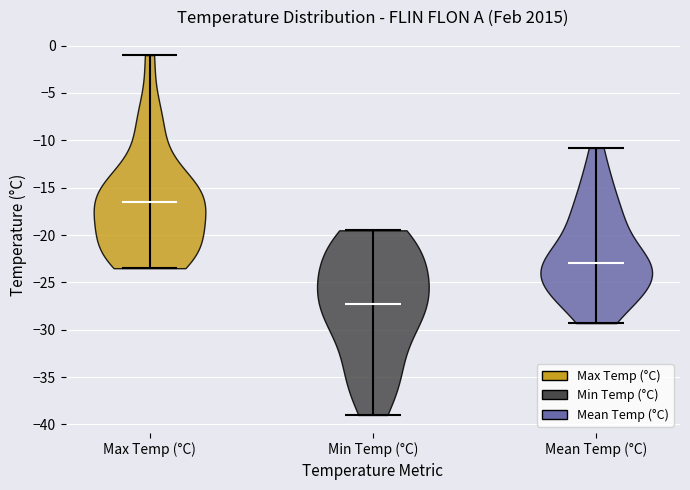

What is the highest point the violin for Mean Temp (°C) reaches on the y-axis? The values are not printed on the chart, so give them approximately, as read against the axis.

-11.0